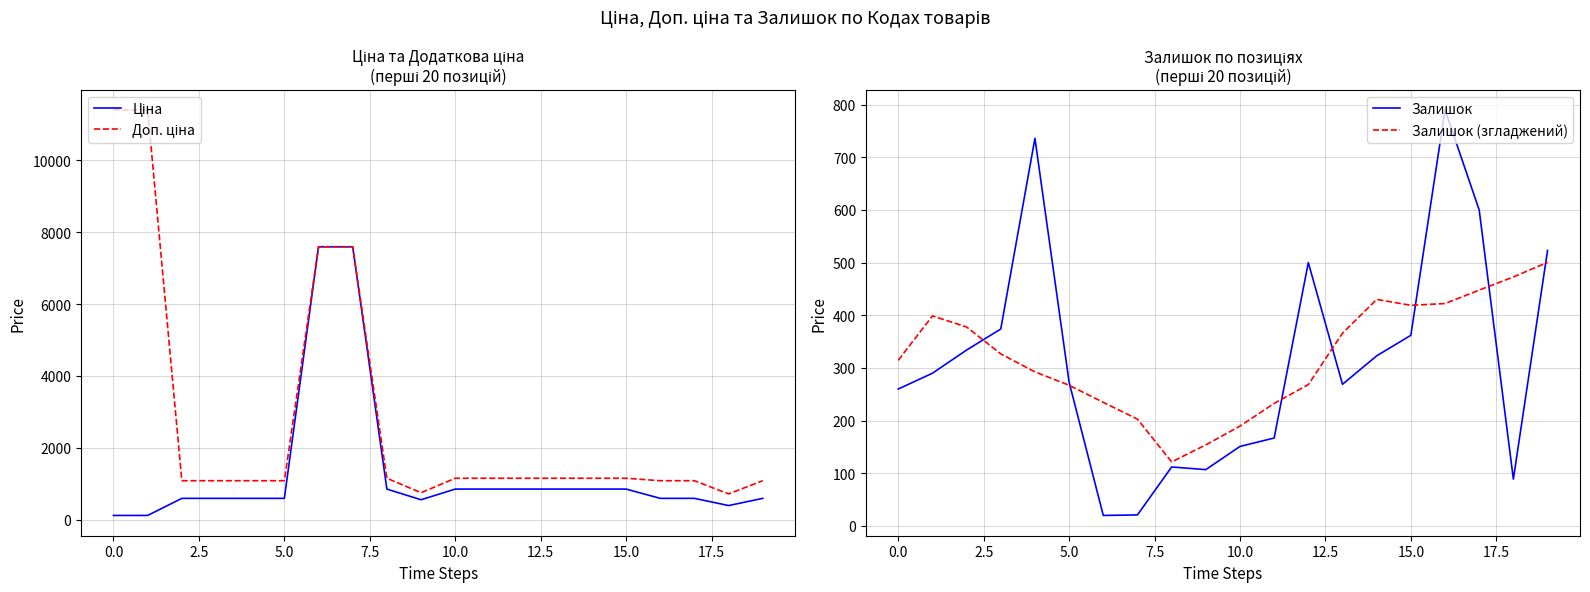

Which category has the highest value in the Залишок (згладжений) series?

19